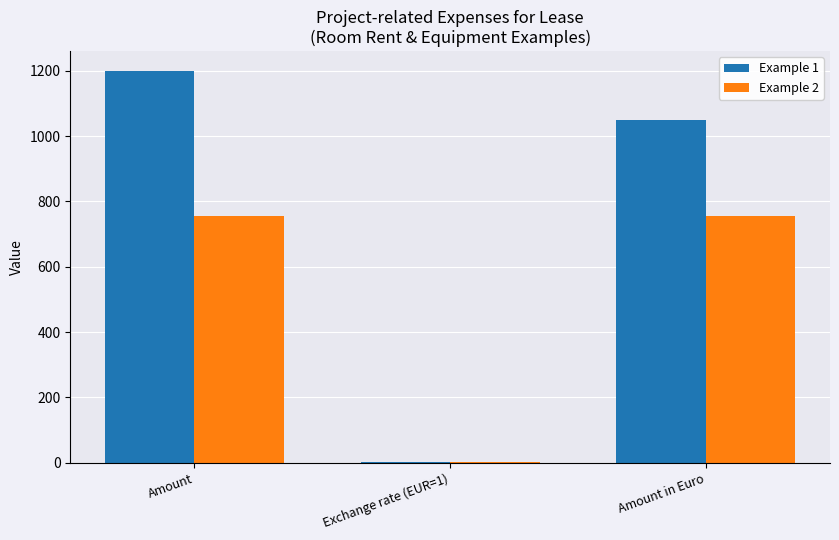

Which series has the largest total across all categories?

Example 1